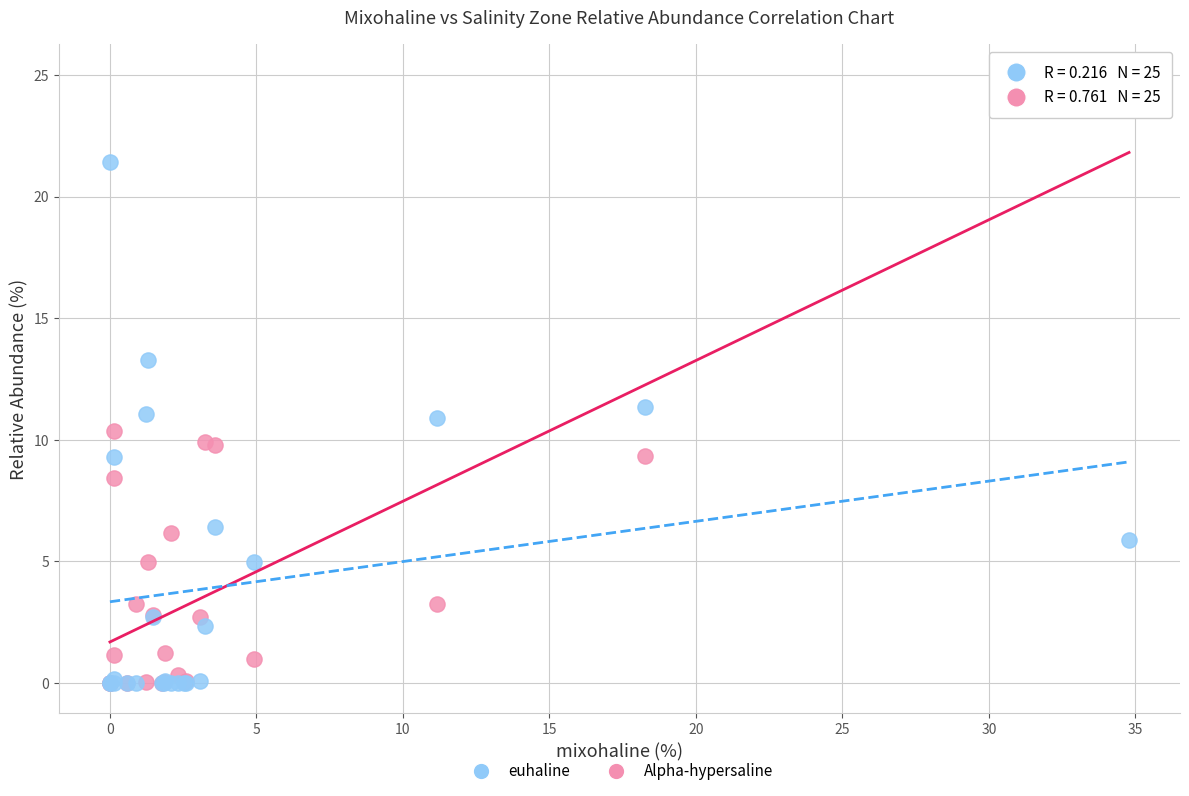

What are all the series names shown in the legend?

euhaline, Alpha-hypersaline